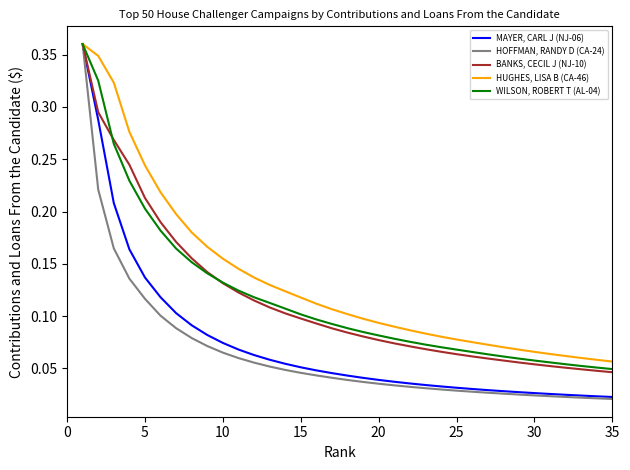

Which series has the largest range (max minus min)?

HOFFMAN, RANDY D (CA-24)